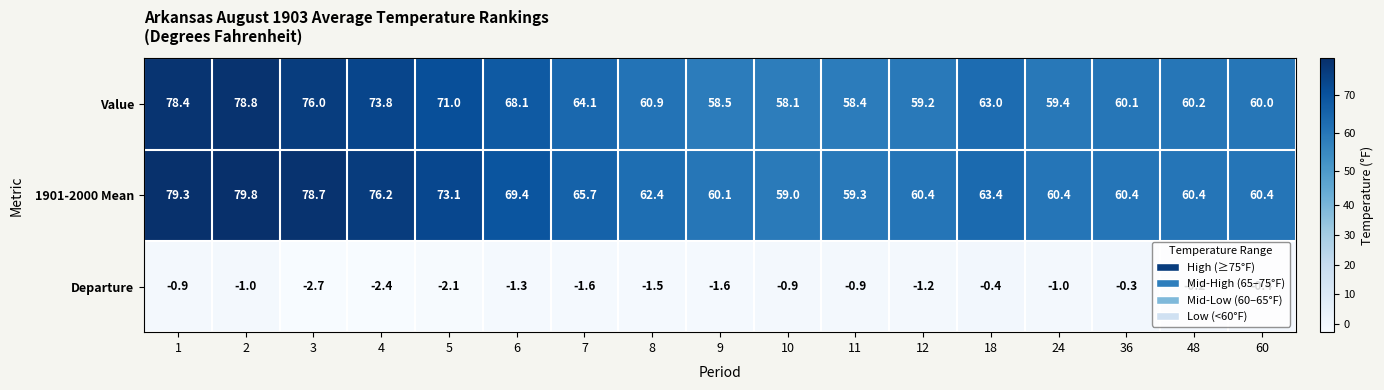

At which label does Departure reach its peak?

48